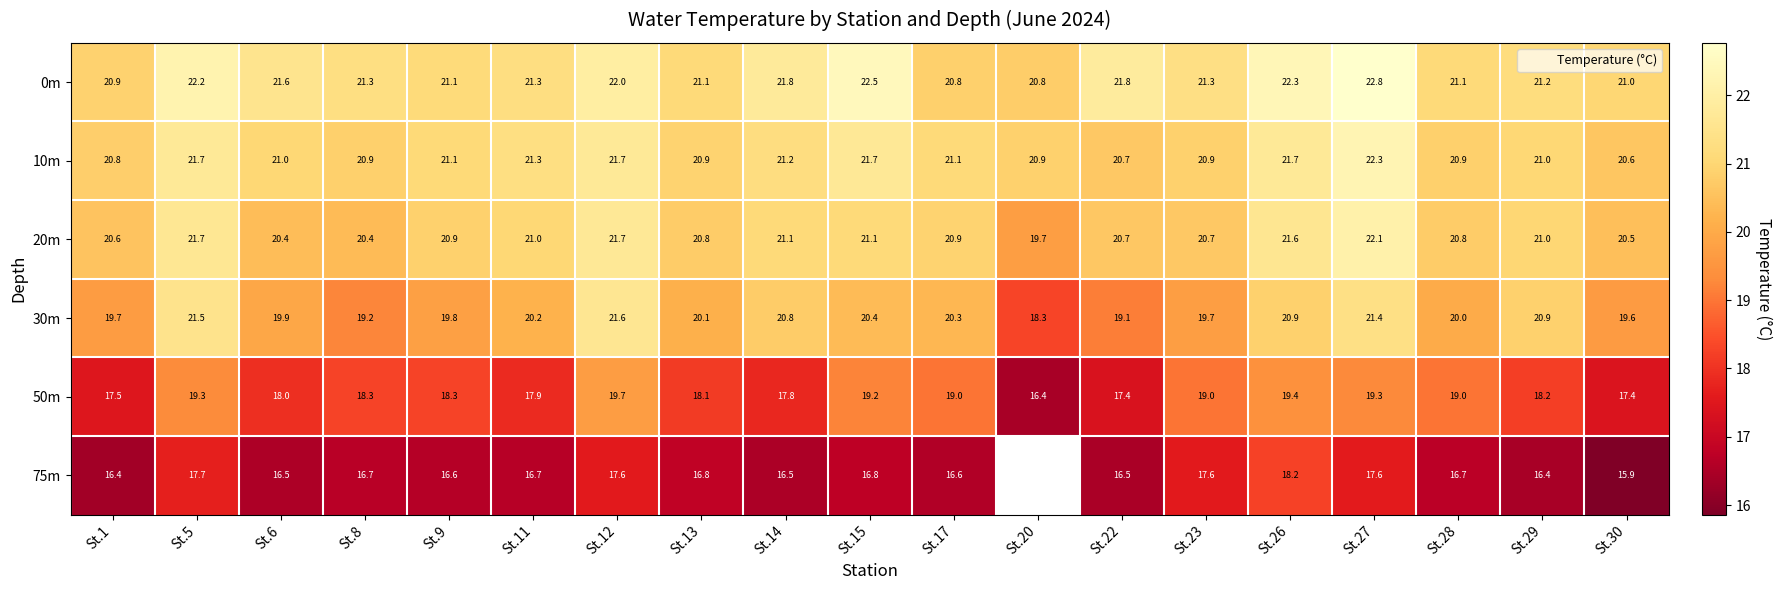

At which category is the sum across all series the highest?

St.27